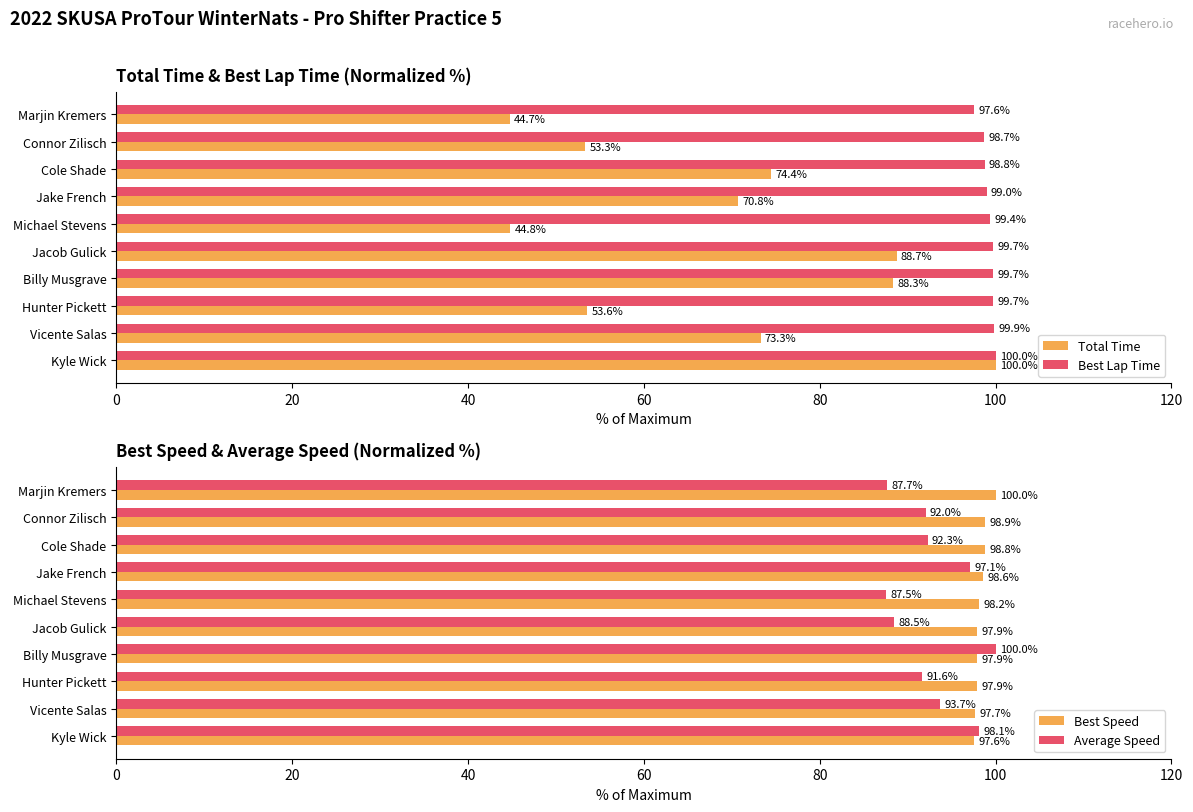

What is the value of the Total Time bar at the 7th from the left?

88.3